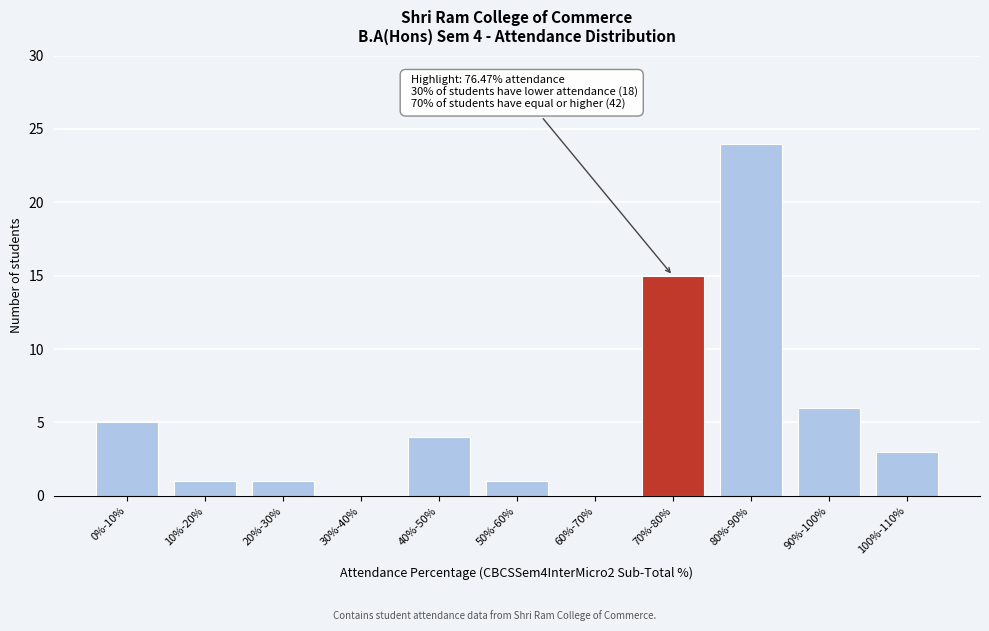

Reading left to right, transcribe all the data shown in this chart.

0%-10%=5	10%-20%=1	20%-30%=1	30%-40%=0	40%-50%=4	50%-60%=1	60%-70%=0	70%-80%=15	80%-90%=24	90%-100%=6	100%-110%=3